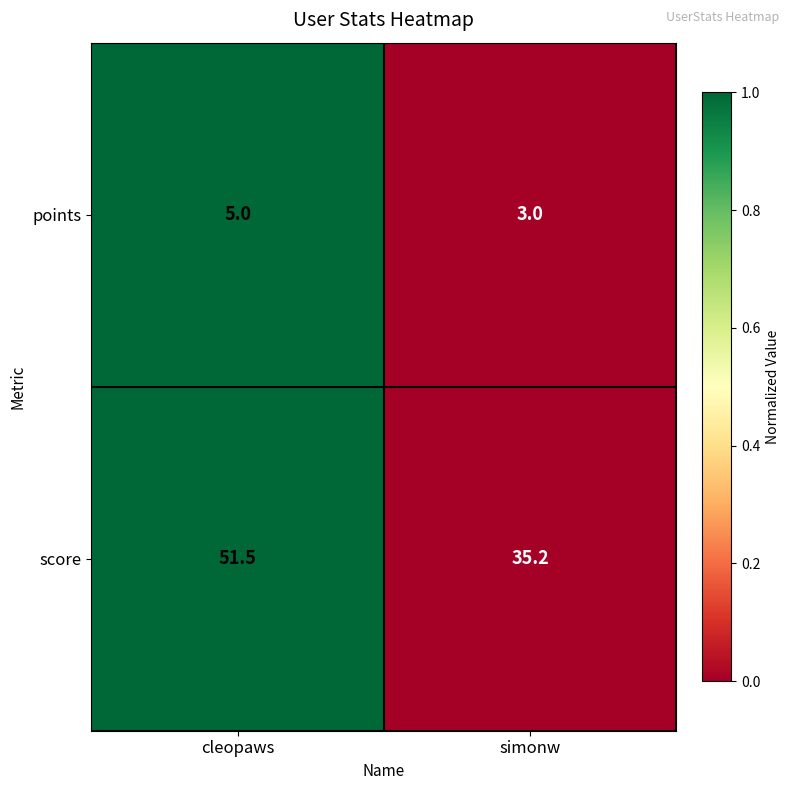

Count the number of data series in this chart.

2